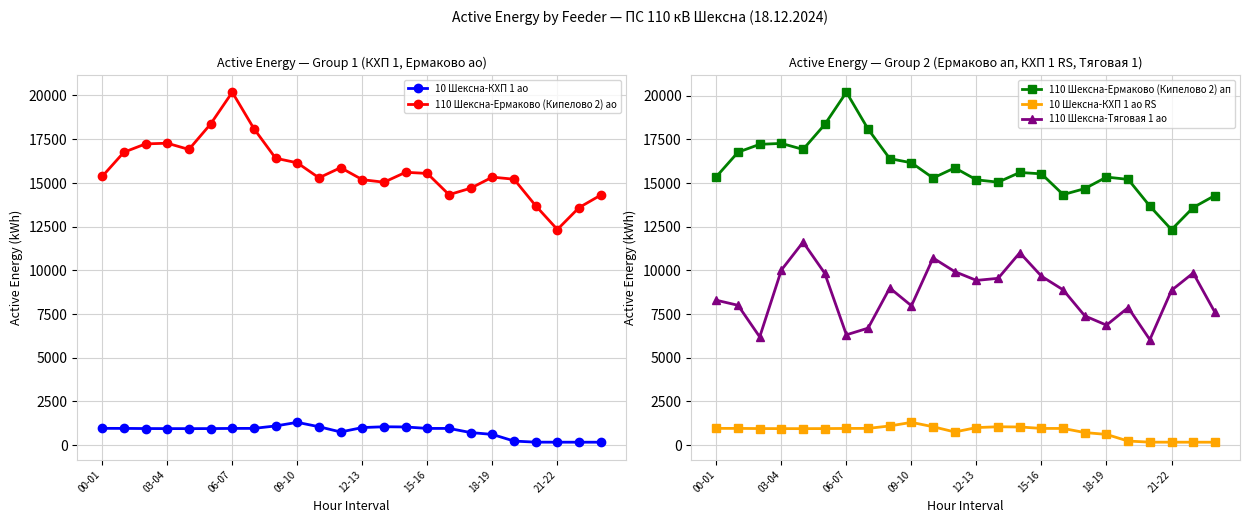

True or false: 110 Шексна-Тяговая 1 ао and 10 Шексна-КХП 1 ао RS intersect in this chart.

False